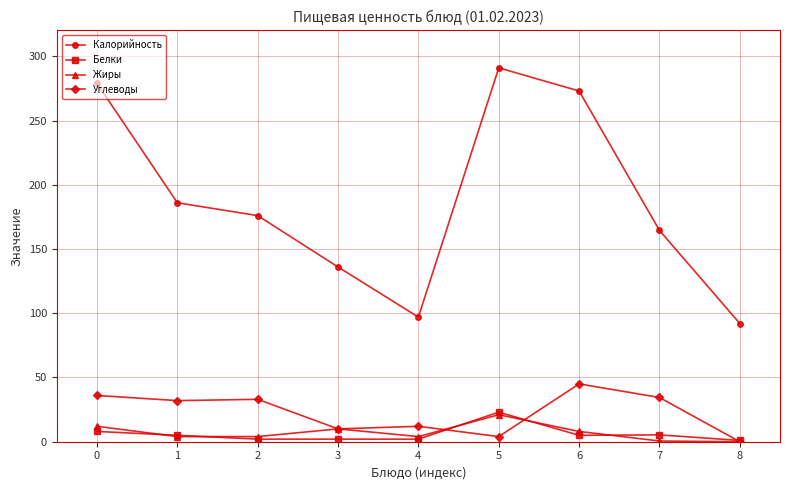

What is the highest value of the Калорийность series?

291.0